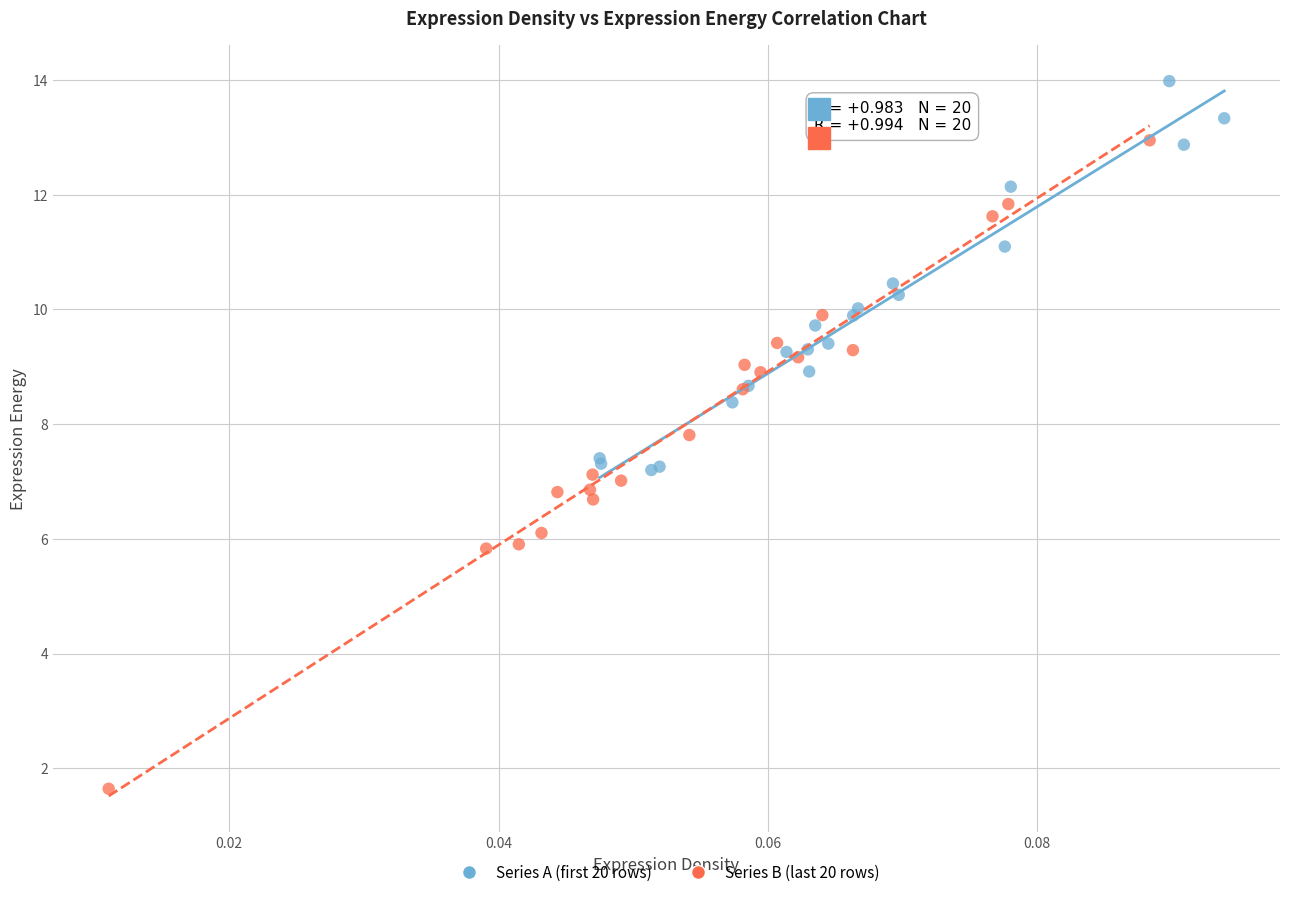

Which series reaches the minimum Y coordinate?

Series B (last 20 rows)